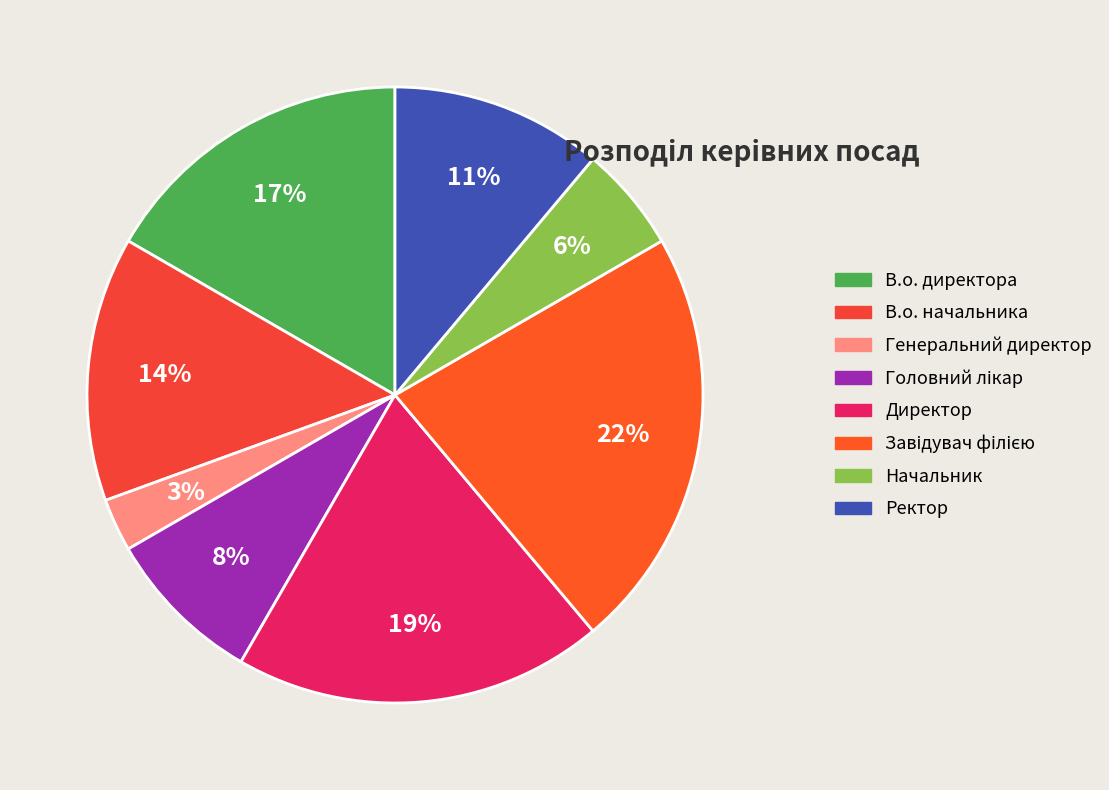

The Директор slice represents 30% of the pie. True or false?

False